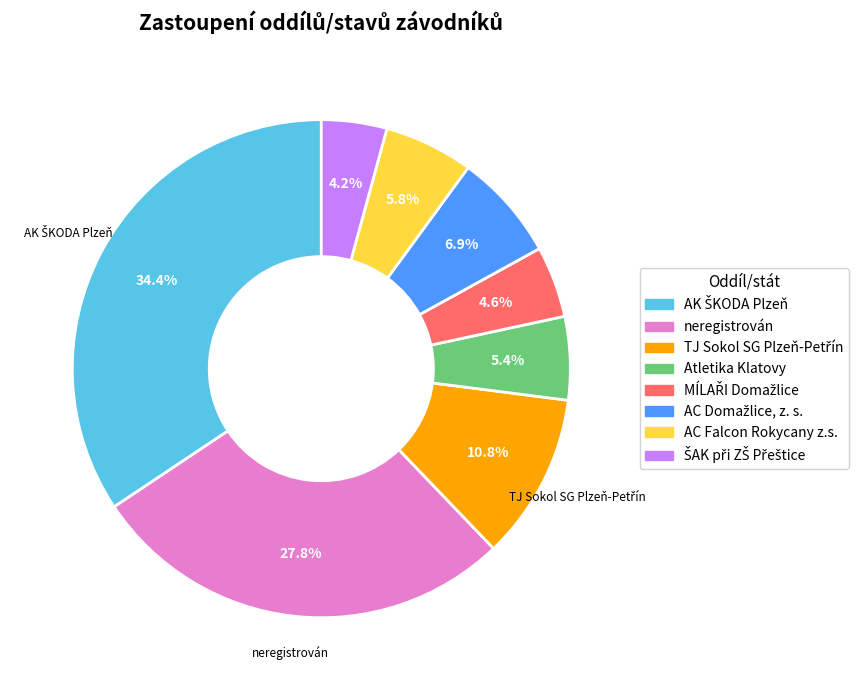

Does Atletika Klatovy account for over 50% of the chart?

No